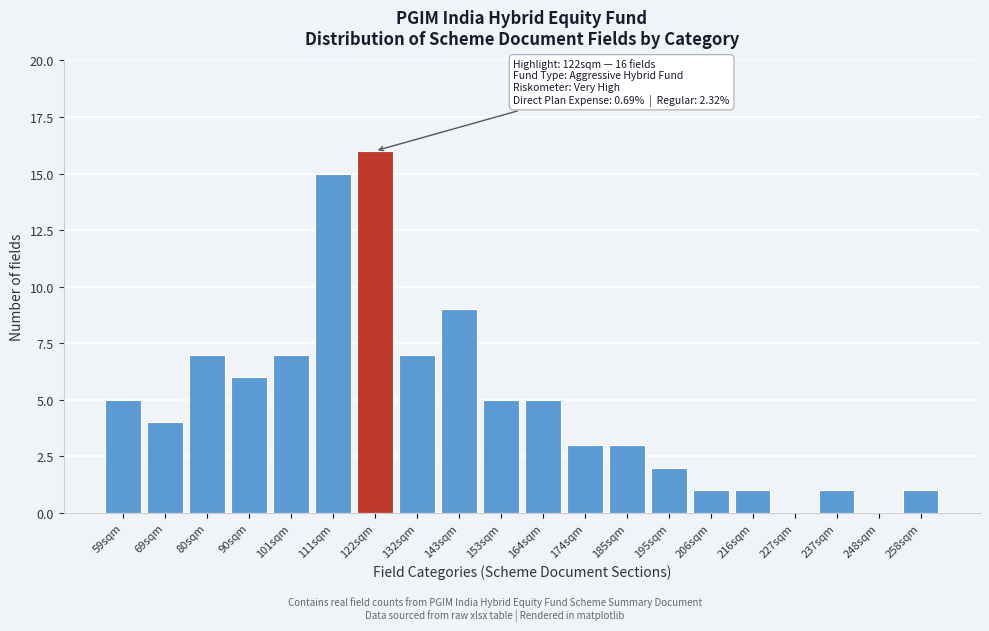

Reading left to right, transcribe all the data shown in this chart.

59sqm=5	69sqm=4	80sqm=7	90sqm=6	101sqm=7	111sqm=15	122sqm=16	132sqm=7	143sqm=9	153sqm=5	164sqm=5	174sqm=3	185sqm=3	195sqm=2	206sqm=1	216sqm=1	227sqm=0	237sqm=1	248sqm=0	258sqm=1